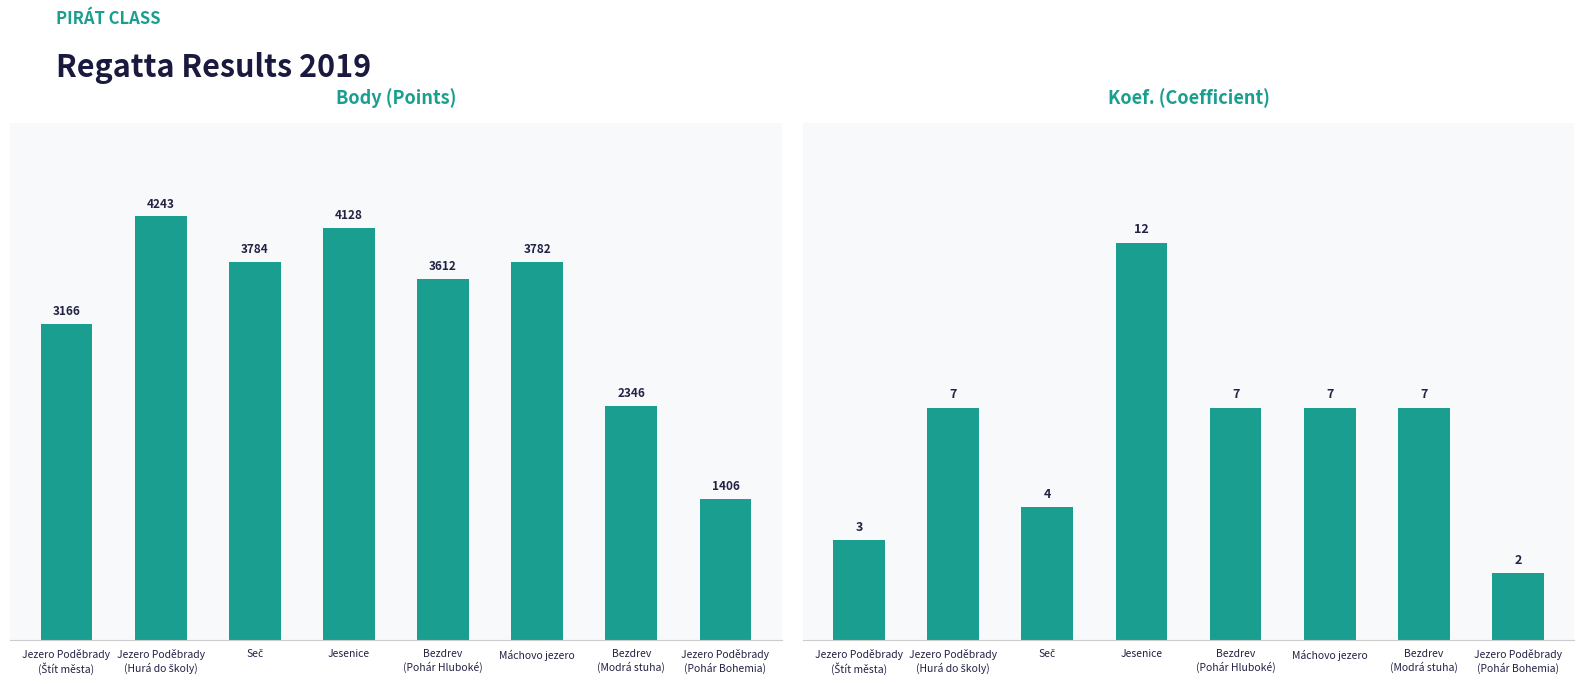

What is the maximum value shown in the chart?

4243